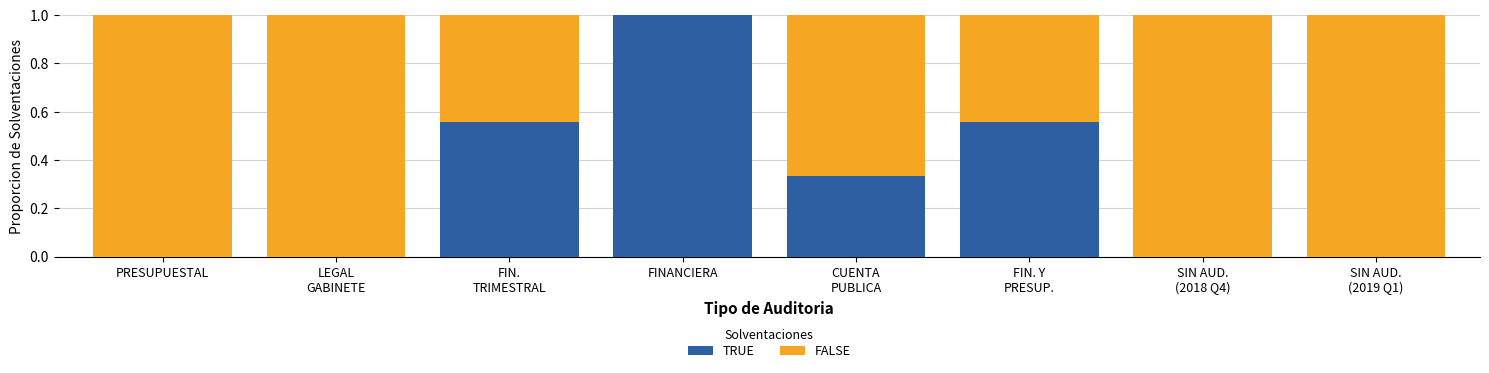

What is the maximum value for TRUE?

1.0